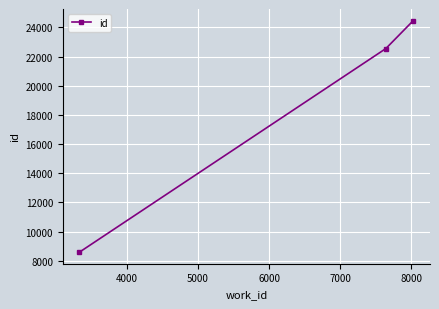

What is the smallest value displayed?

8599